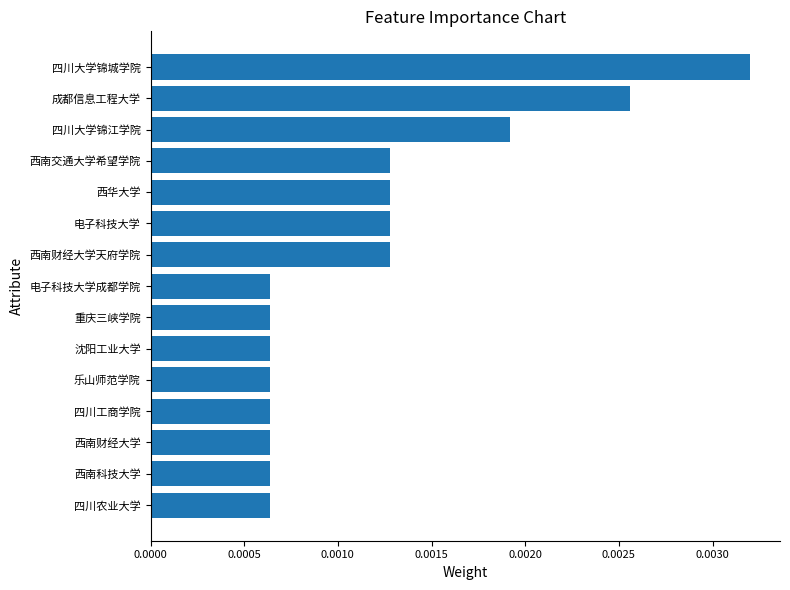

Between 西华大学 and 成都信息工程大学, which is larger?

成都信息工程大学